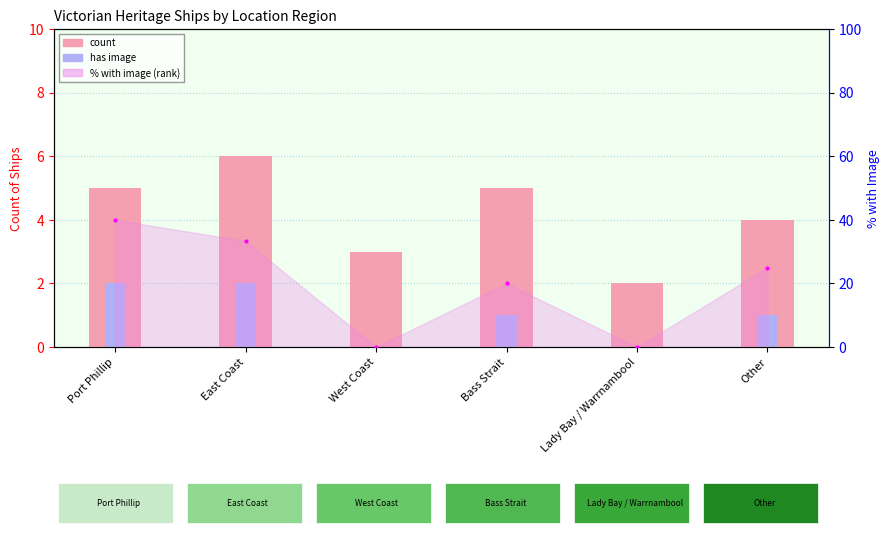

At which category does the chart reach its minimum across all series?

West Coast